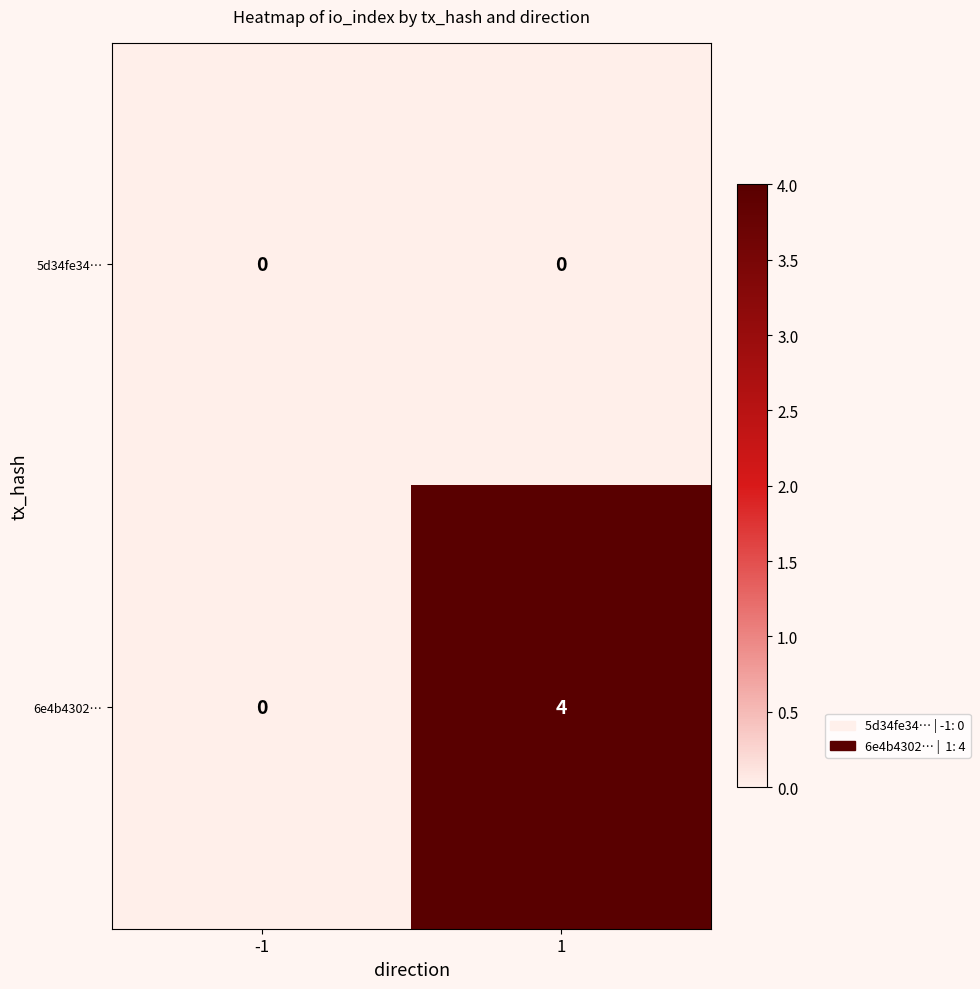

Rank the series by their maximum value, from highest to lowest.

6e4b4302…, 5d34fe34…